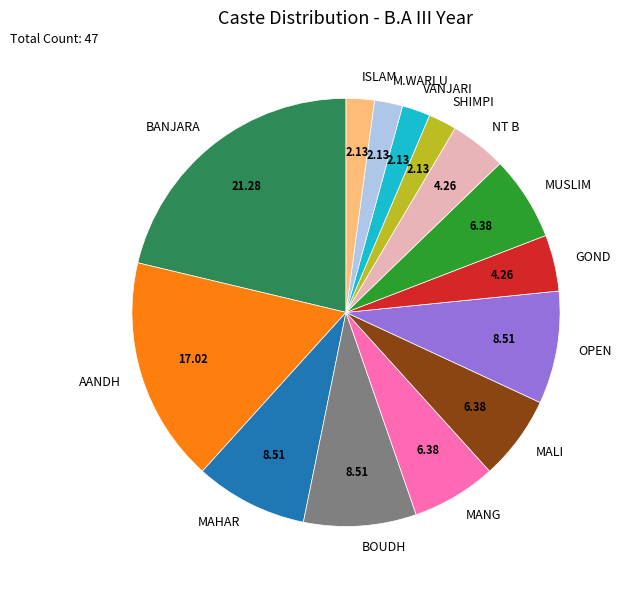

Is there any slice that represents more than half of the pie?

No